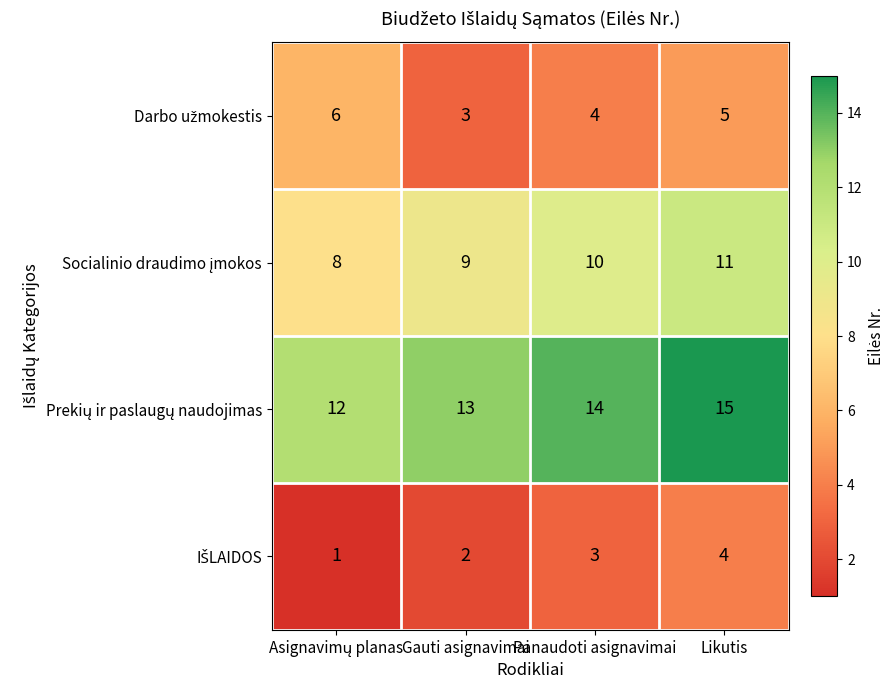

What is the total value across all series at Likutis?

35